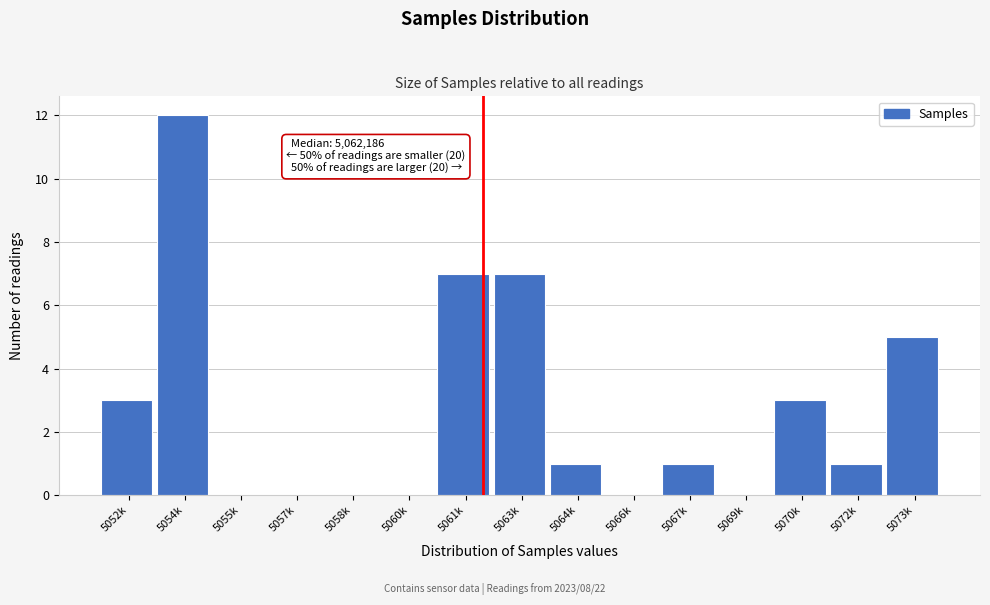

Reading left to right, what are all the values shown in this chart?

5052k=3	5054k=12	5055k=0	5057k=0	5058k=0	5060k=0	5061k=7	5063k=7	5064k=1	5066k=0	5067k=1	5069k=0	5070k=3	5072k=1	5073k=5